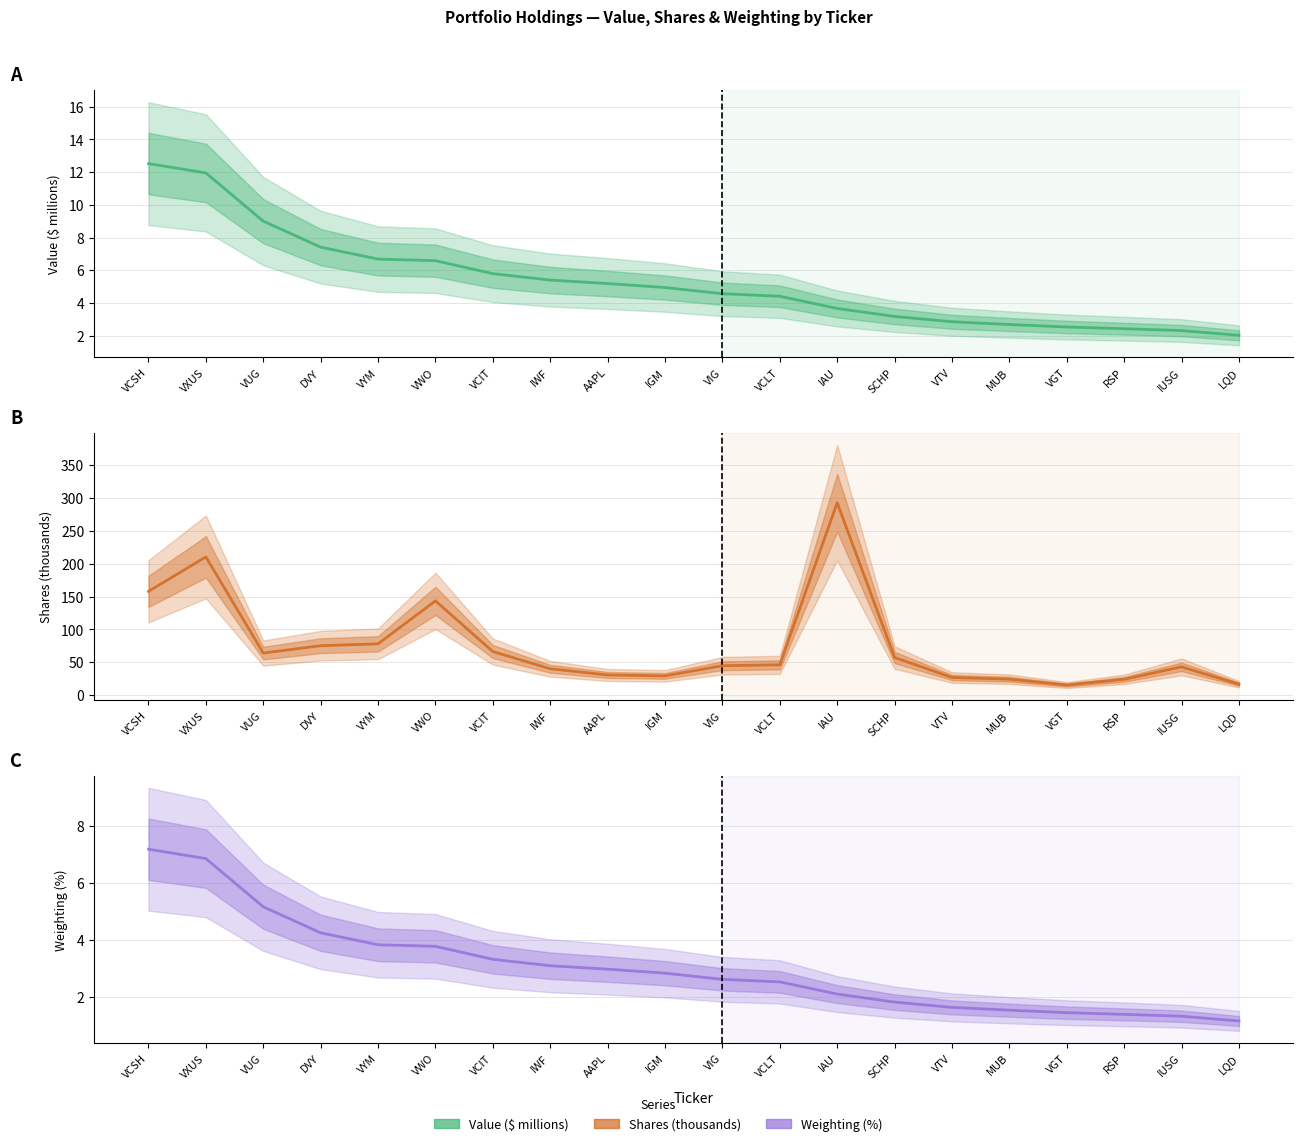

What is the label of the 6th point from the left?

VWO